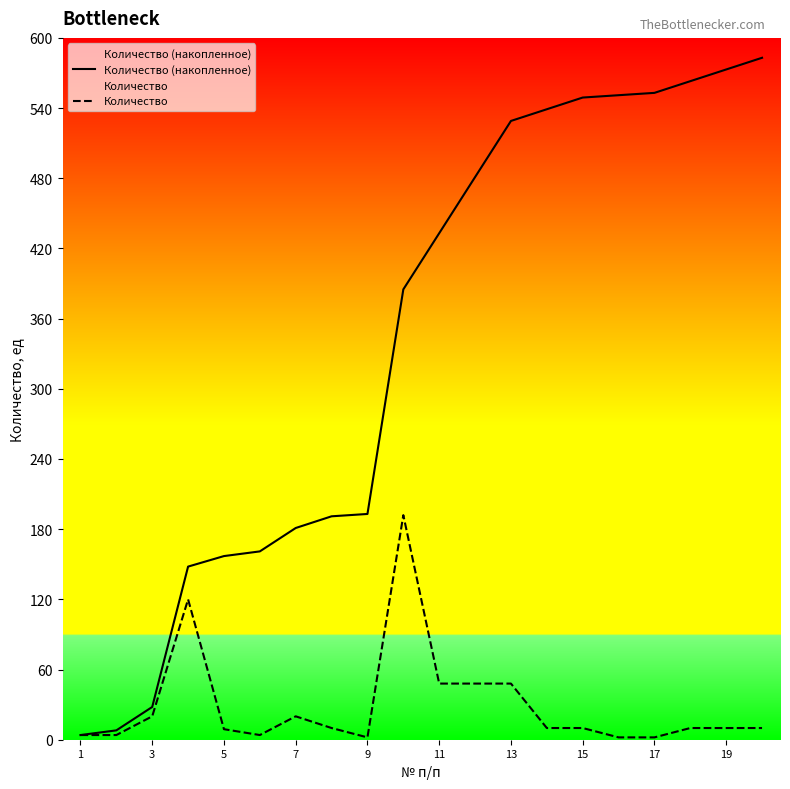

Which series has the largest total across all categories?

Количество (накопленное)